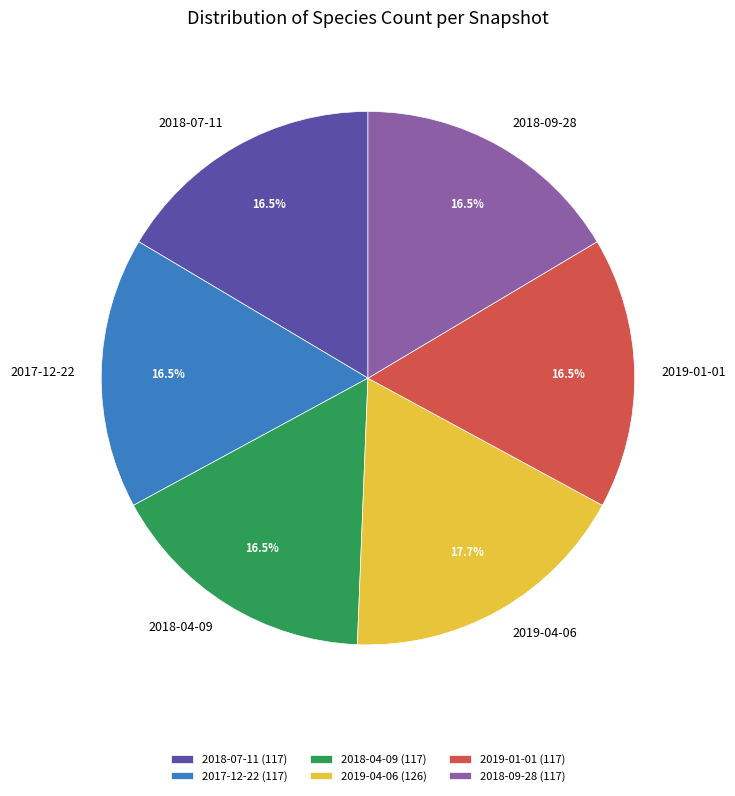

Count the number of slices in the pie.

6